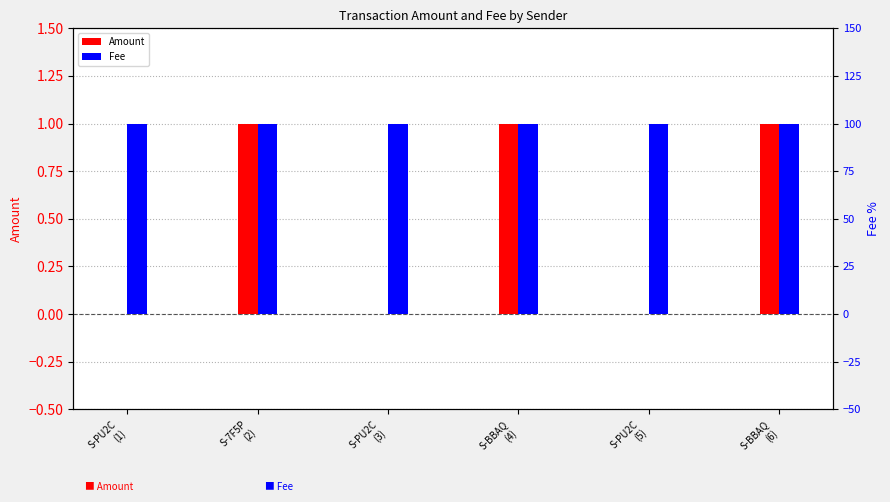

Reading left to right, list all the values displayed in this chart.

Amount: 0	1	0	1	0	1
Fee: 1	1	1	1	1	1